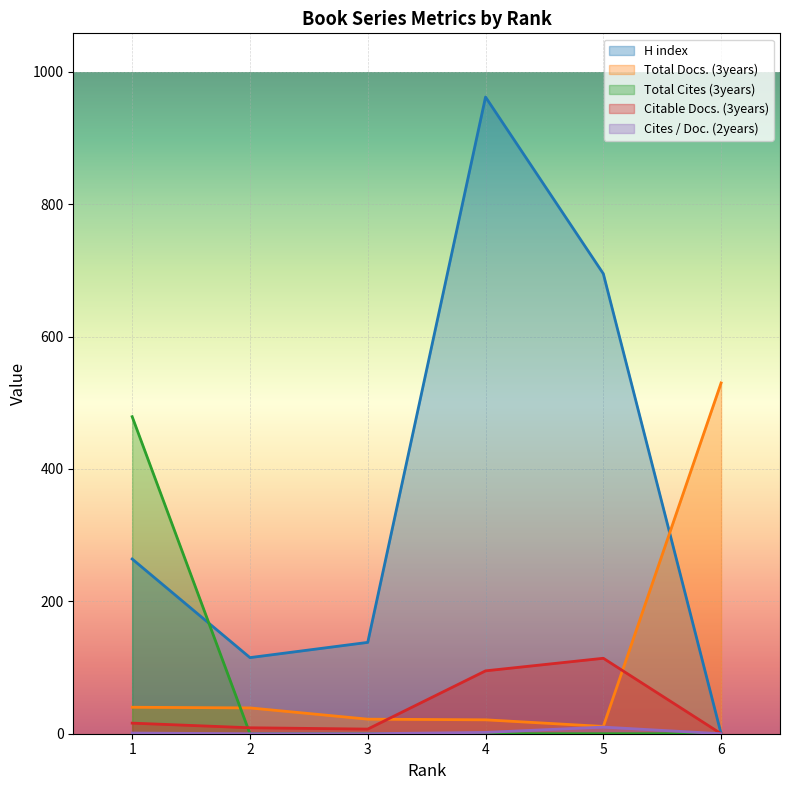

Which series has the widest spread of values?

H index